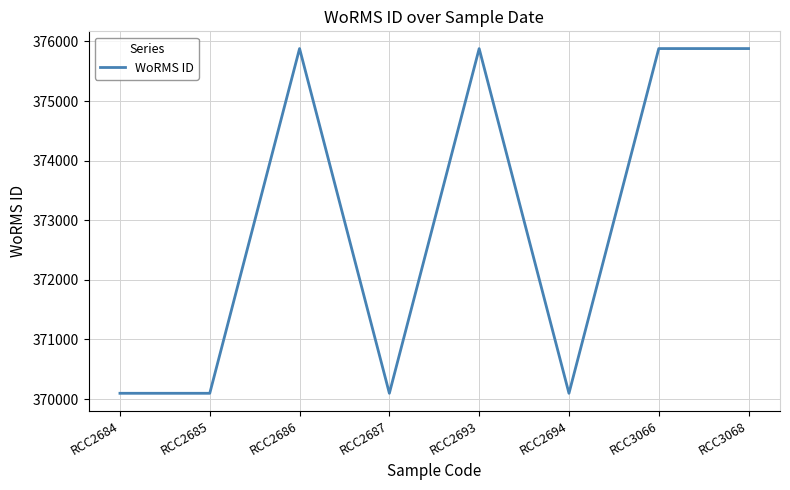

What is the change in value from RCC2687 to RCC3068?

+5784